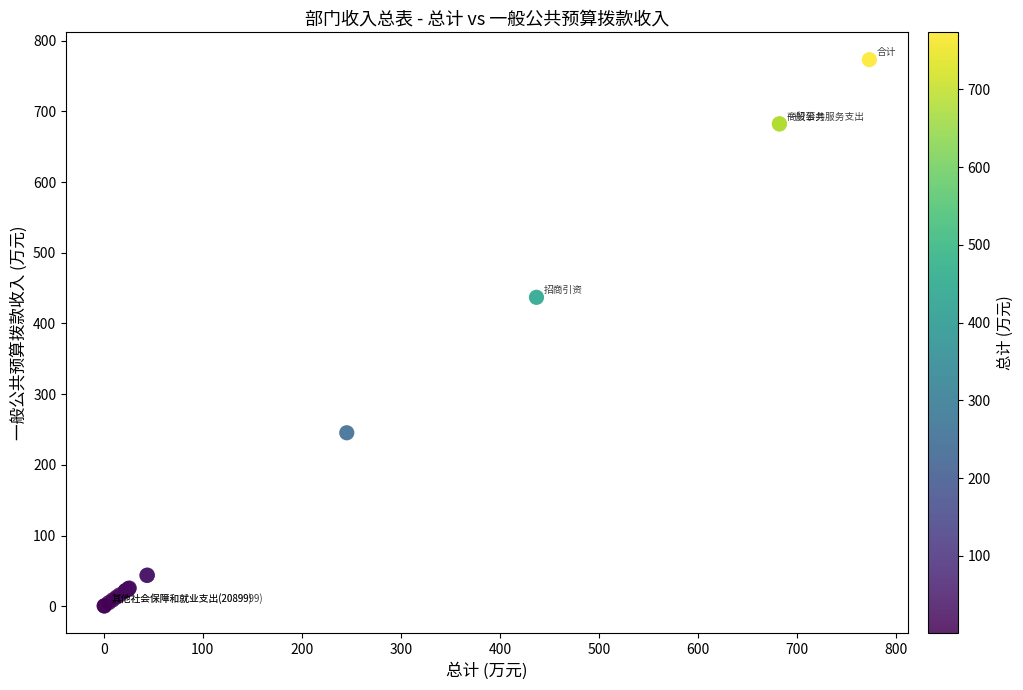

What Y value in the scatter plot is closest to 386?

437.0